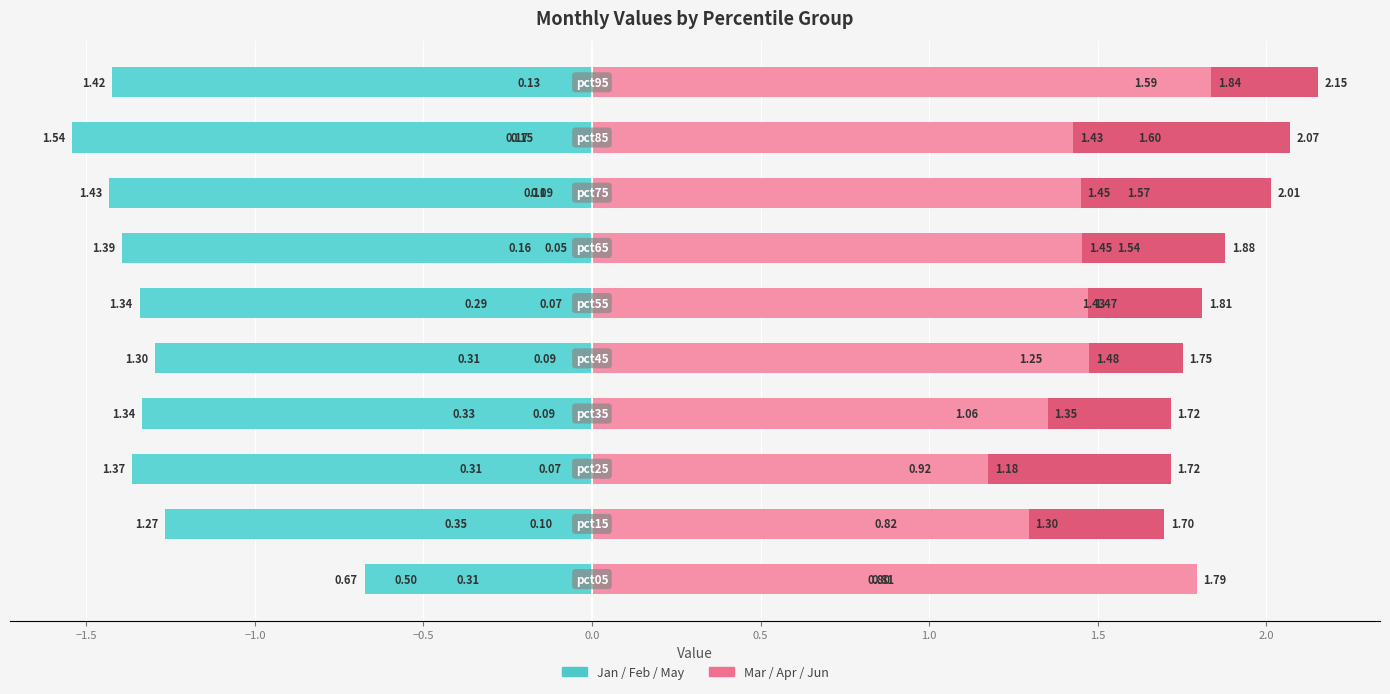

Is the value of May at 1.5 greater than the value of Jan at 0.5?

No